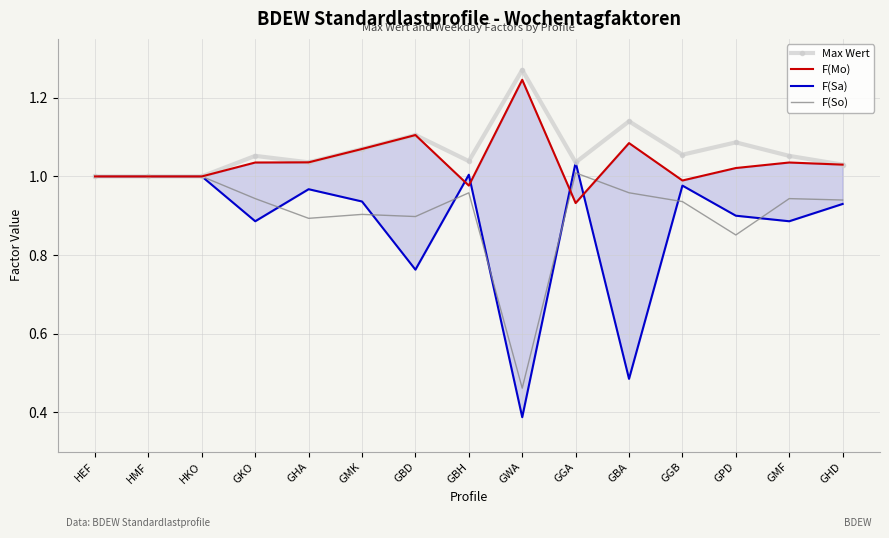

Is the value of F(So) at HMF greater than the value of F(Sa) at GMF?

Yes